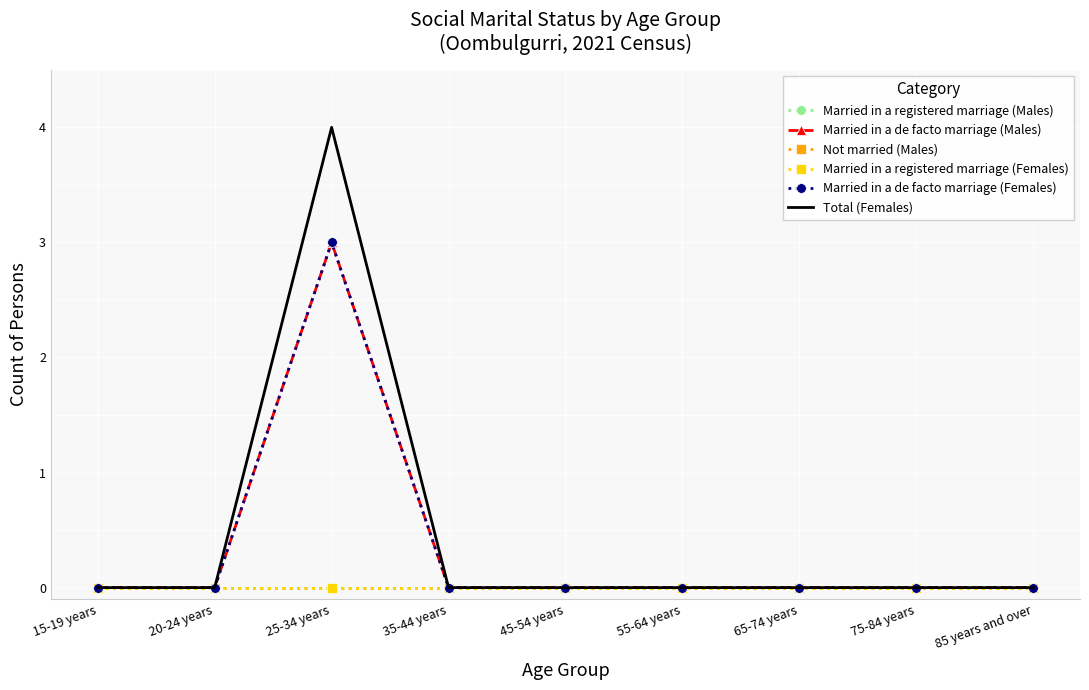

How many lines are shown in the chart?

6